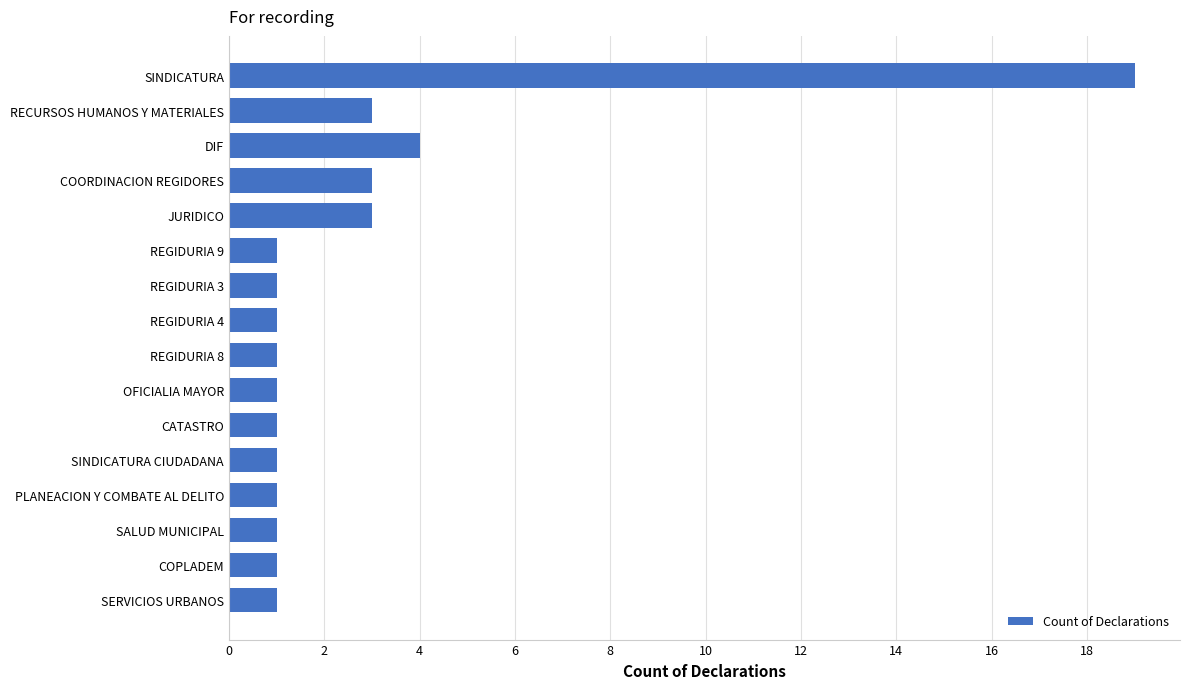

What is the sum of all values?

43